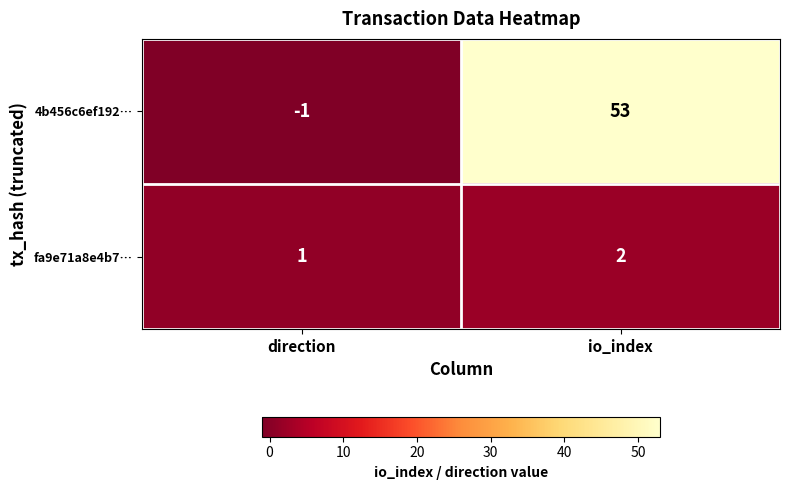

What is the spread (max minus min) of values at io_index?

51